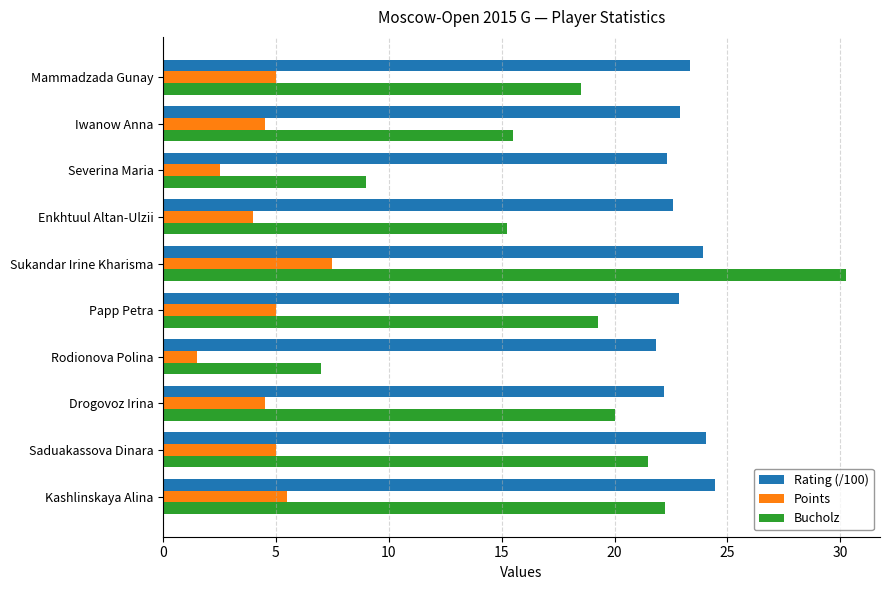

What is the sum of the Rating (/100) values at Sukandar Irine Kharisma and Rodionova Polina?

45.8